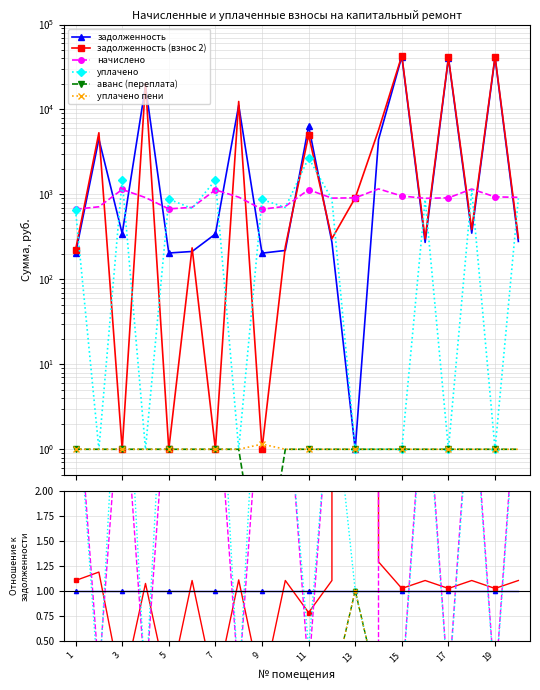

What is the highest value of the уплачено пени series?

1.0